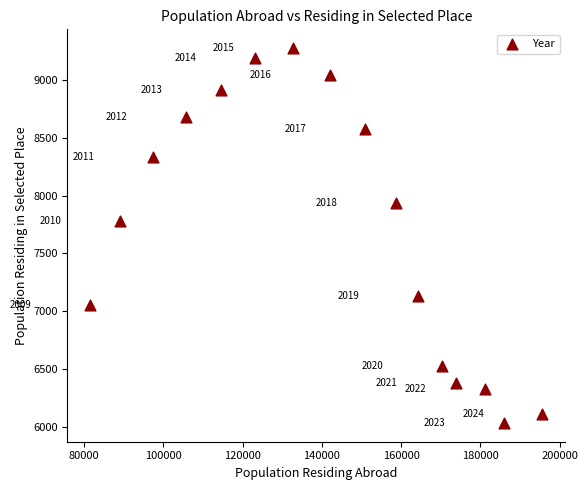

What is the range of X values (max minus min)?

114165